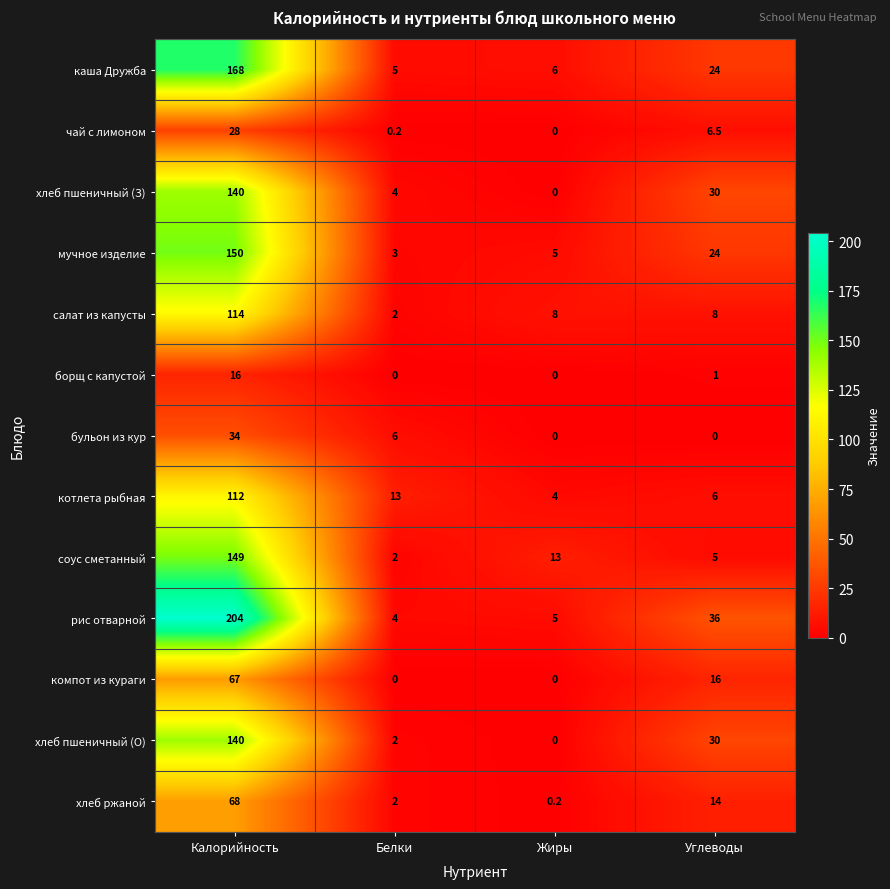

Count the number of categories in the chart.

4